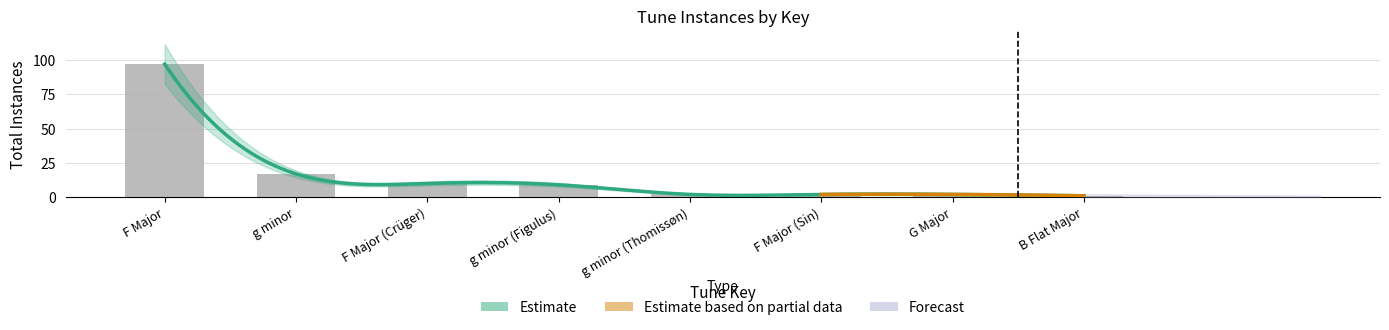

Rank the categories by value from lowest to highest.

B Flat Major, g minor (Thomissøn), F Major (Sin), G Major, g minor (Figulus), F Major (Crüger), g minor, F Major